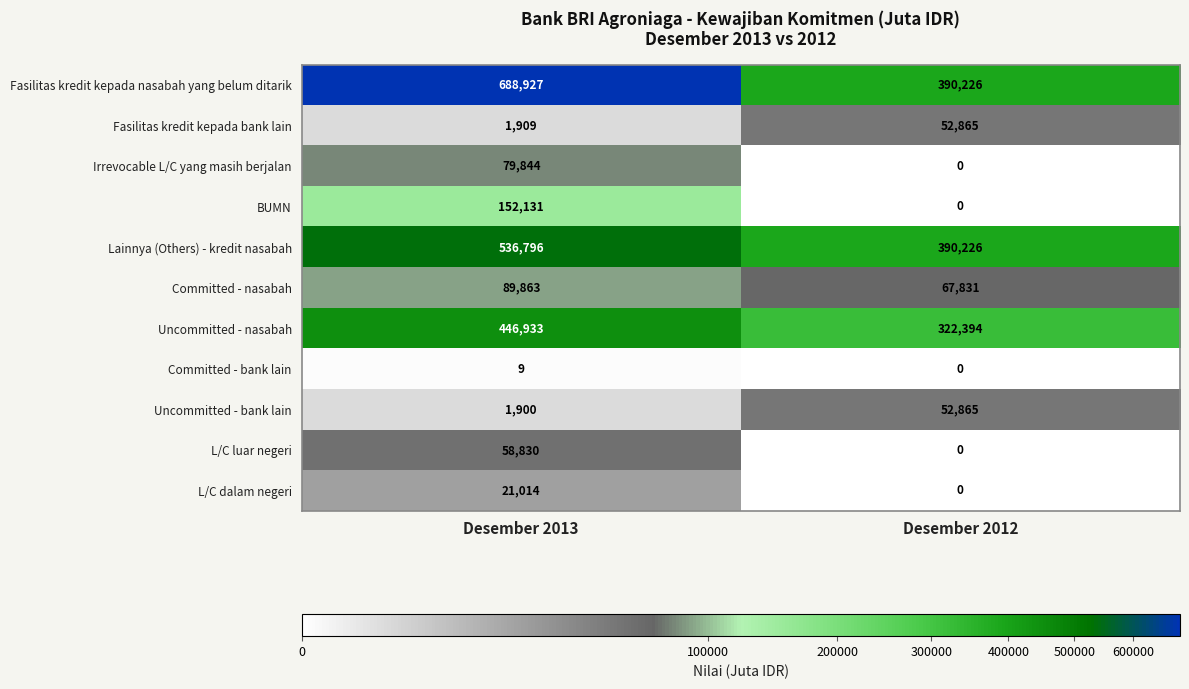

What is the total value across all series at Desember 2013?

2078156